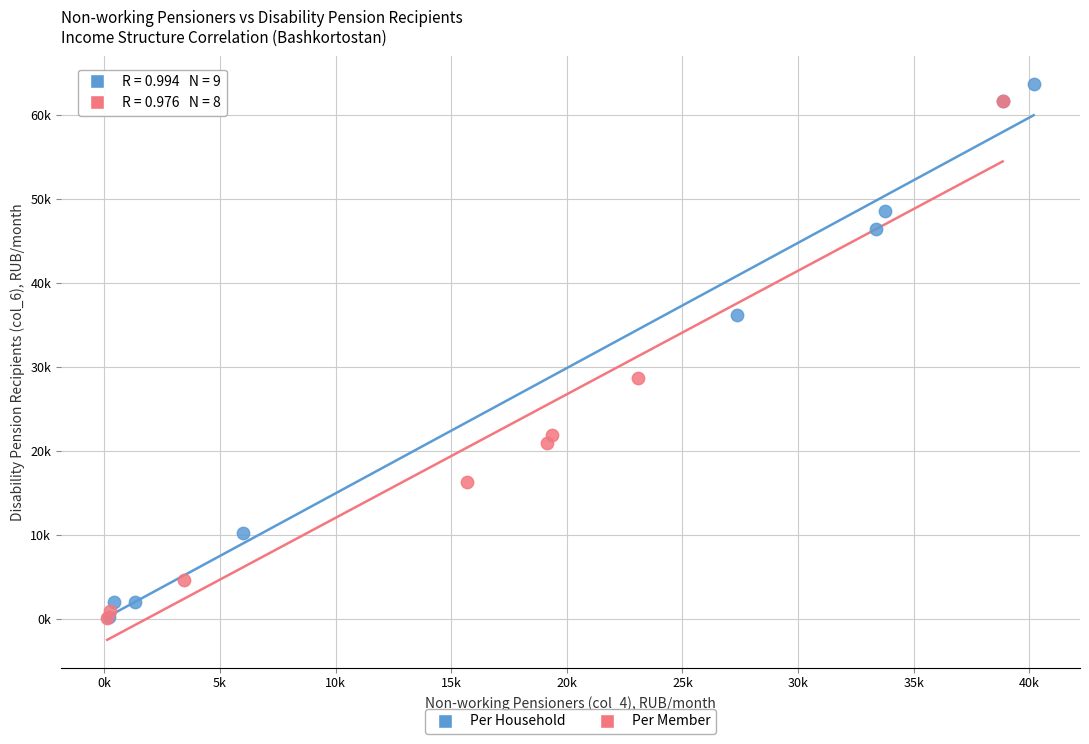

What are all the series names shown in the legend?

Per Household, Per Member